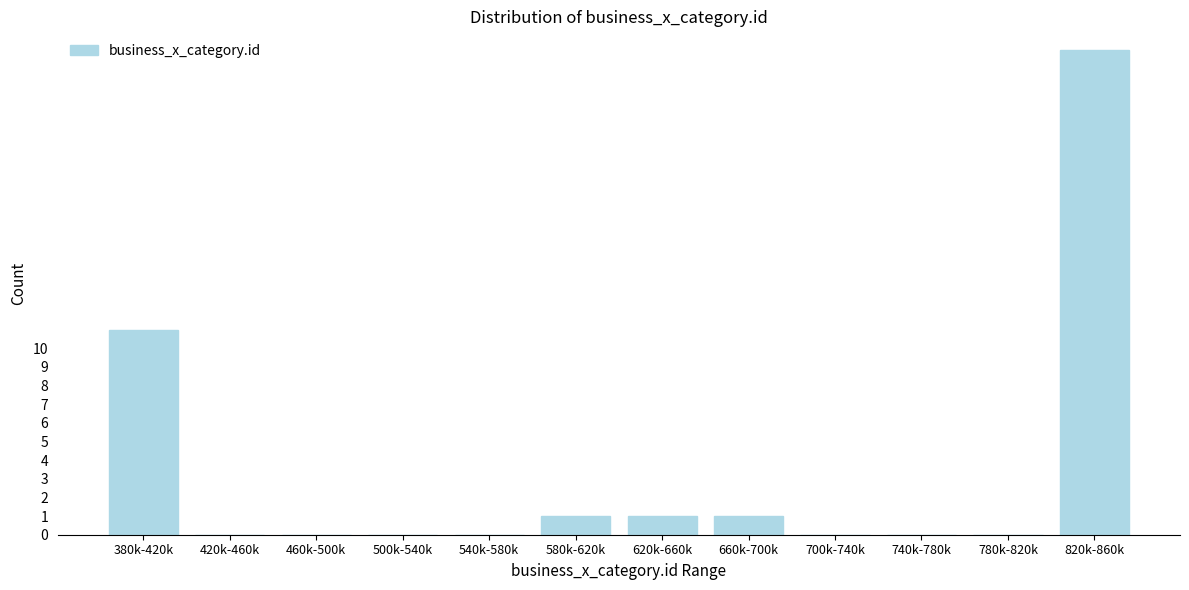

Reading right to left, what are all the values shown in this chart?

820k-860k=26	780k-820k=0	740k-780k=0	700k-740k=0	660k-700k=1	620k-660k=1	580k-620k=1	540k-580k=0	500k-540k=0	460k-500k=0	420k-460k=0	380k-420k=11